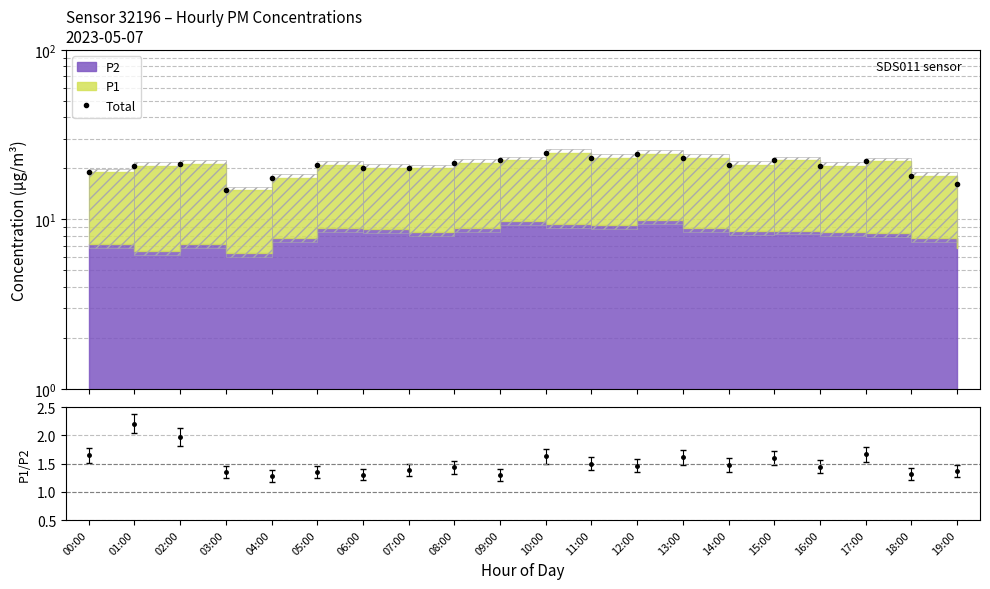

How many interior local peaks (higher than both neighbors) does the data have?

6